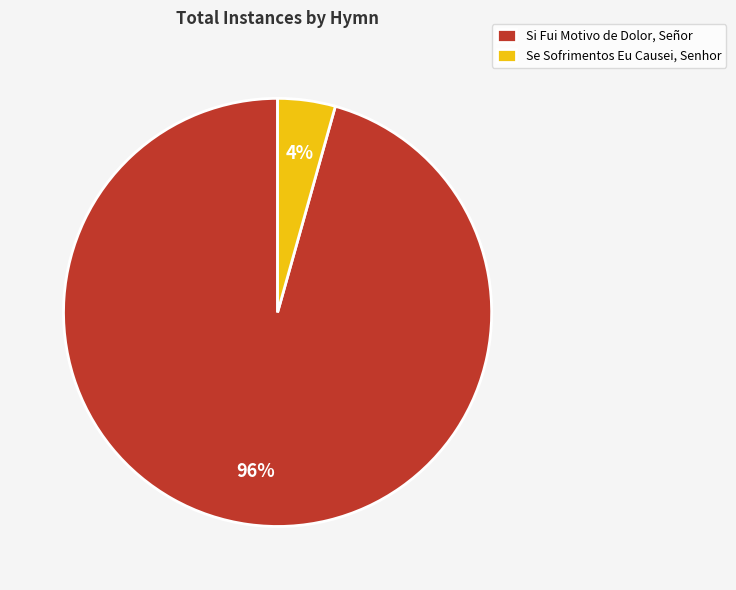

What is the largest slice in the pie chart?

Si Fui Motivo de Dolor, Señor